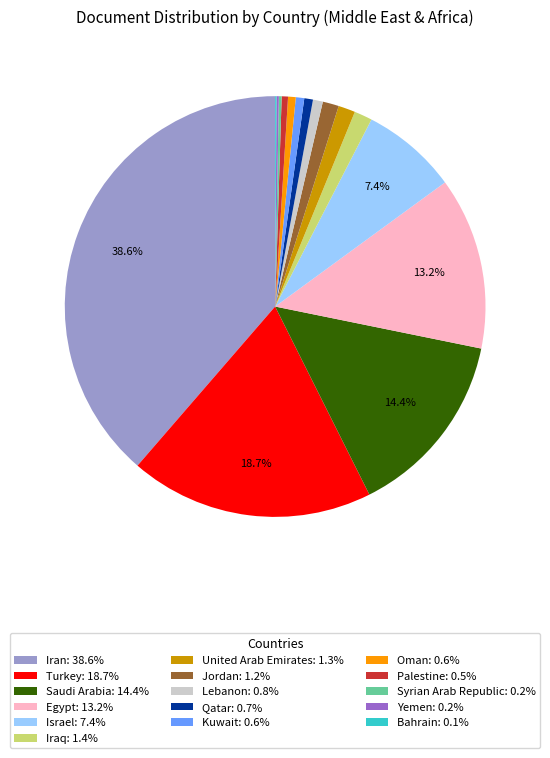

Is Iraq: 1.4% the majority of the pie?

No